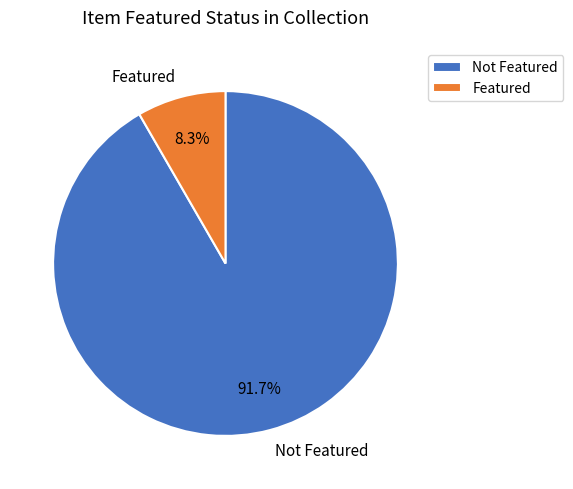

How many segments does this pie chart have?

2